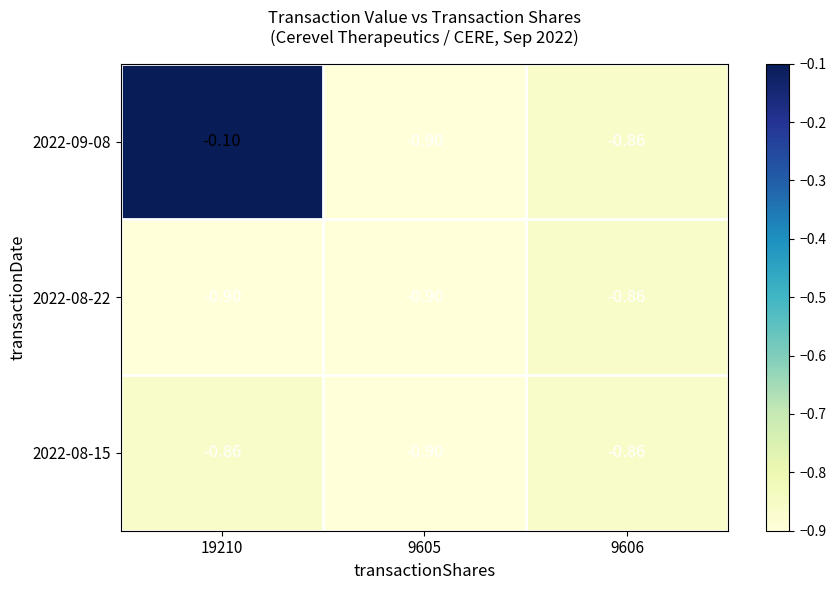

Is the value of 2022-08-22 at 9605 greater than the value of 2022-09-08 at 19210?

No